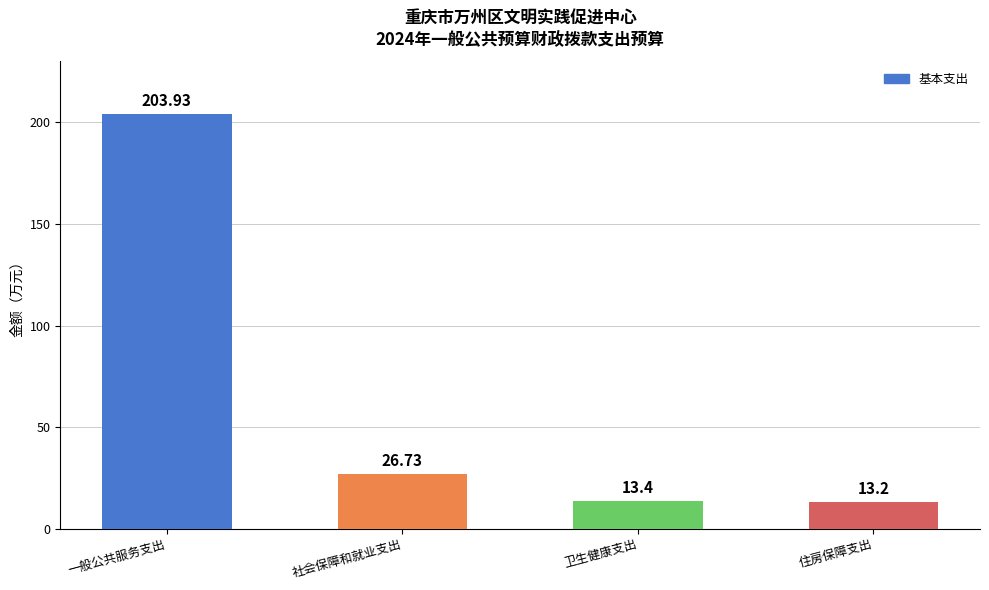

What is the maximum value shown in the chart?

203.9